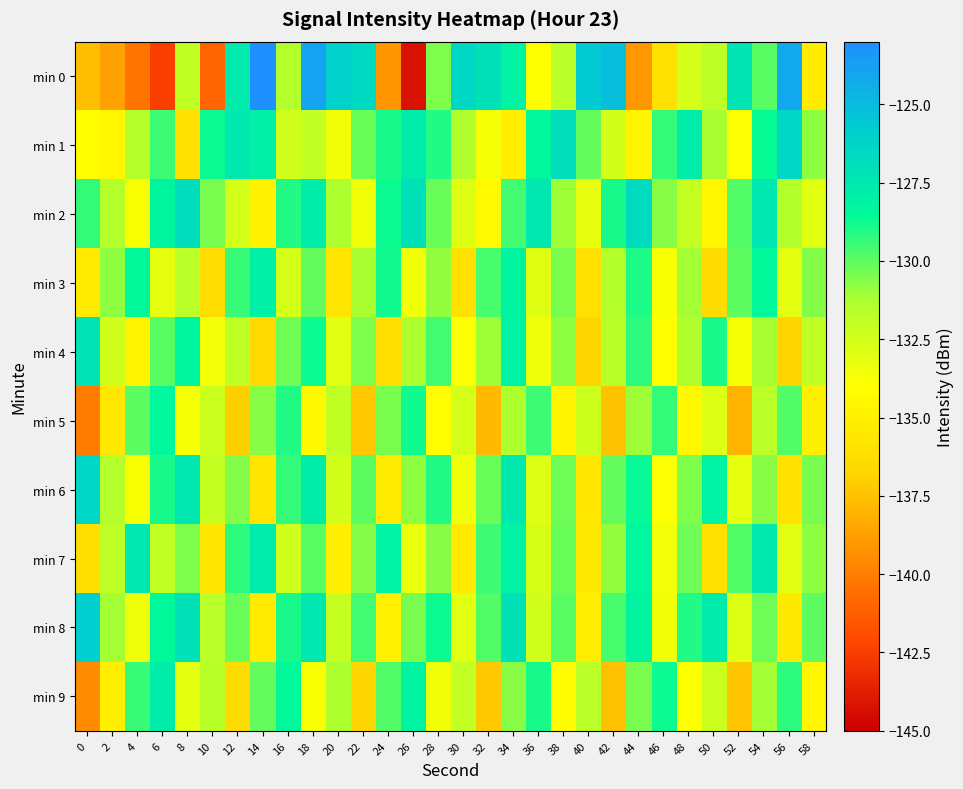

What is the minimum value shown in the chart?

-144.2